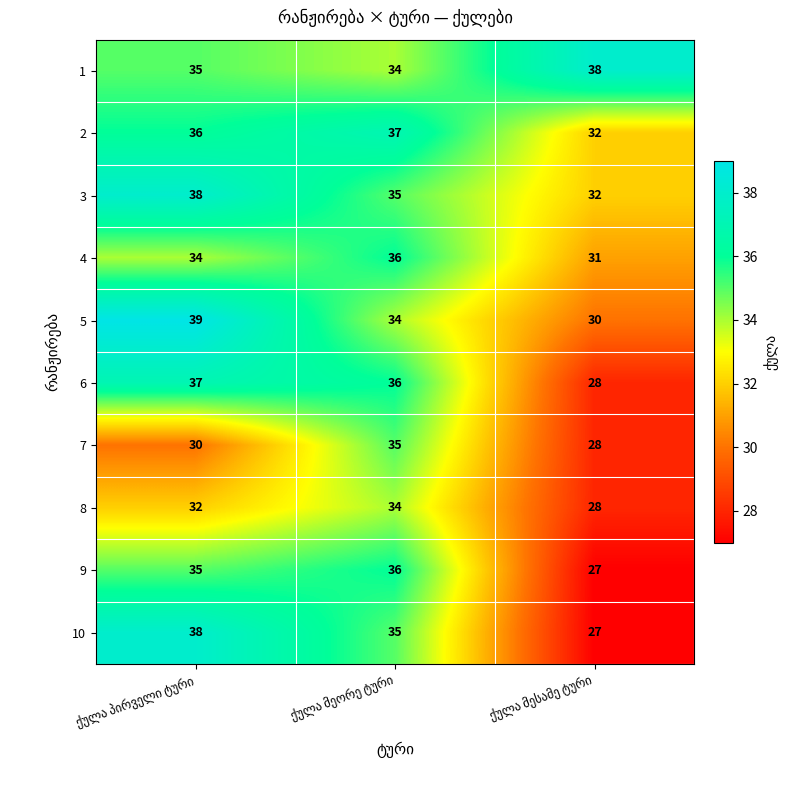

How many data points does each series have?

3